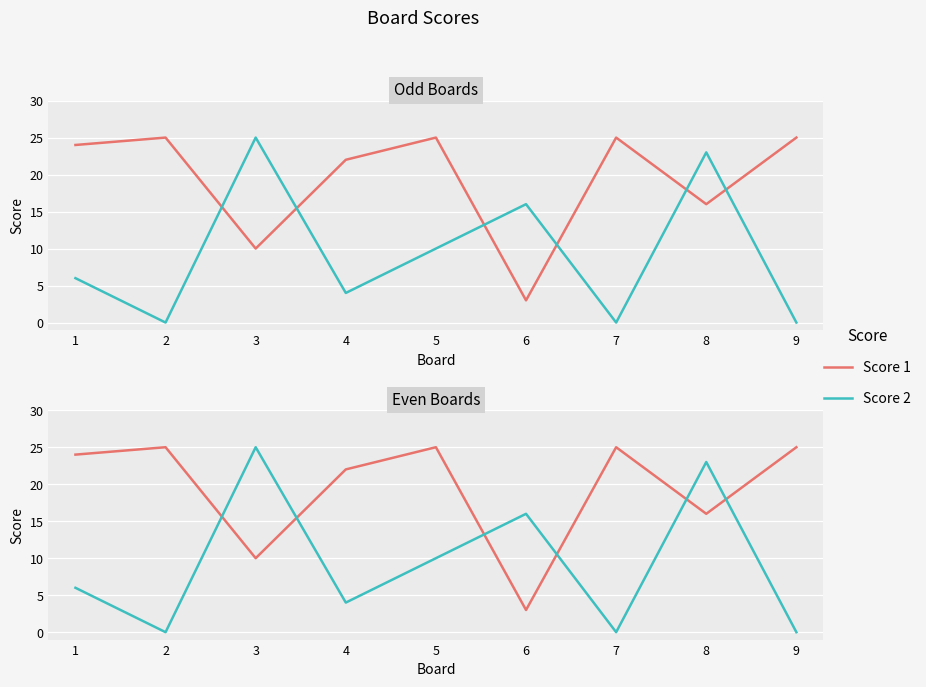

Which series has the largest total across all categories?

Score 1